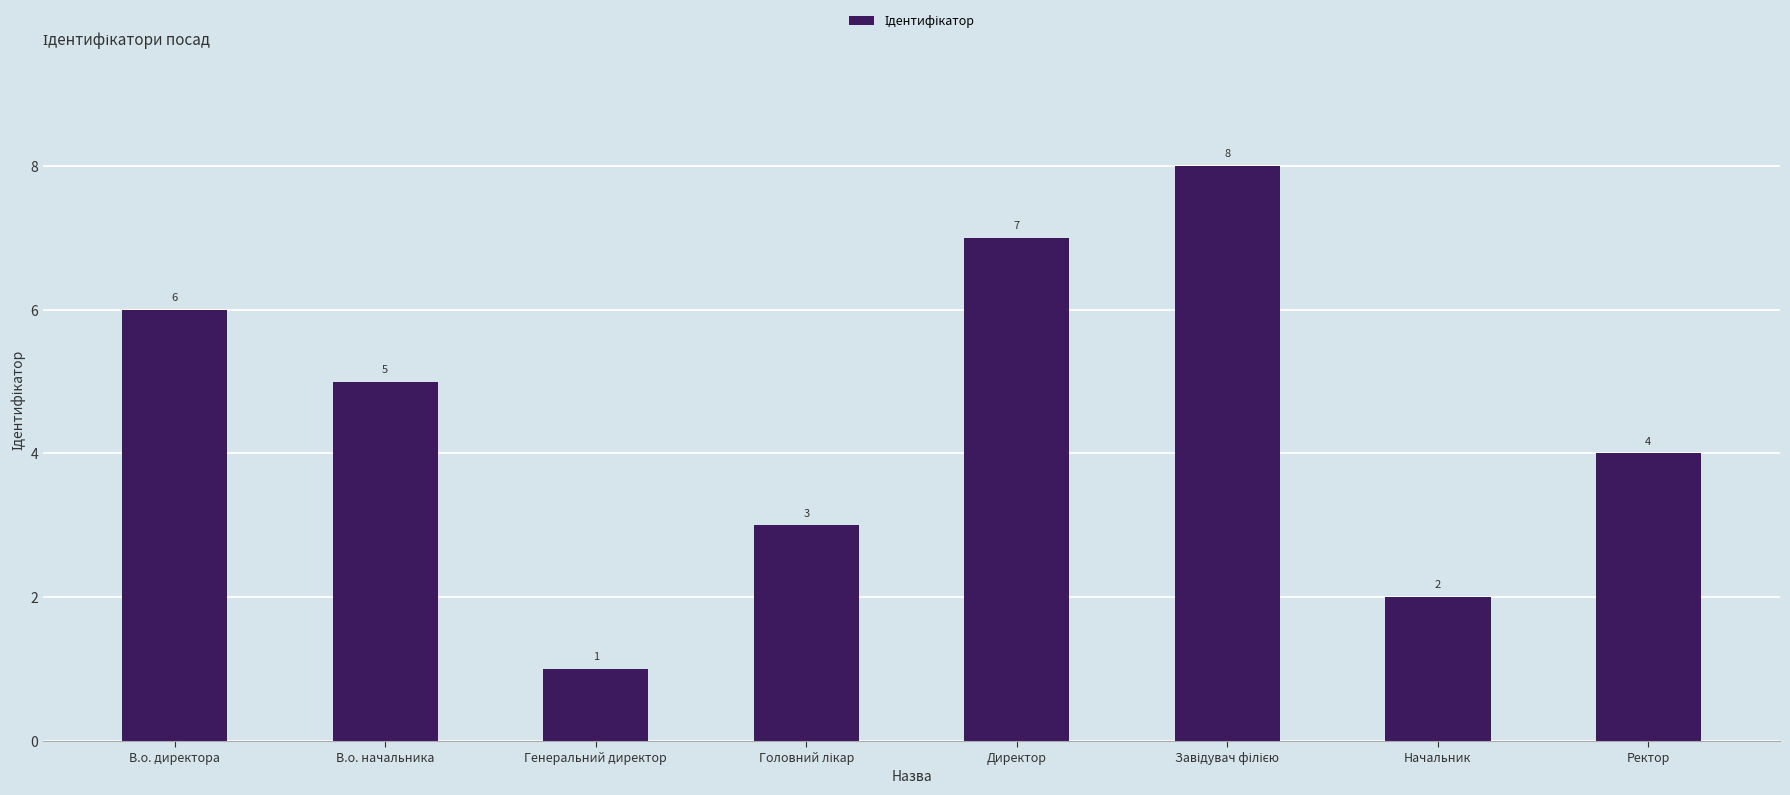

Where is the data nearest to the value 4?

Ректор